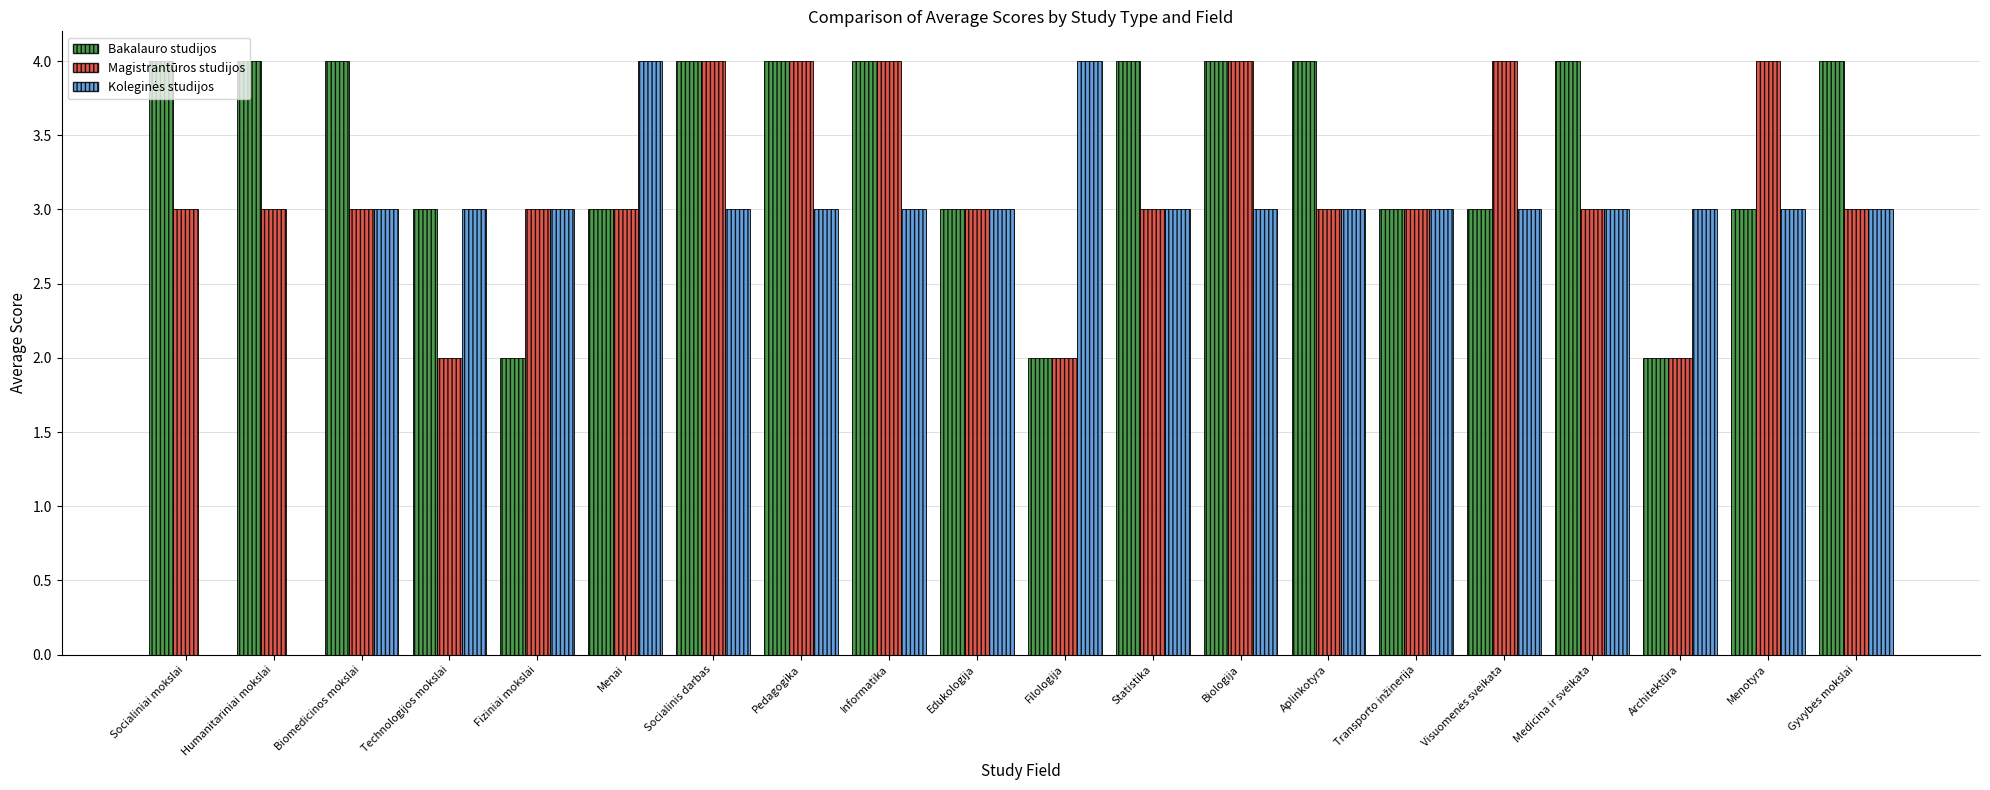

Count the Bakalauro studijos values in the range 3 to 4.

17